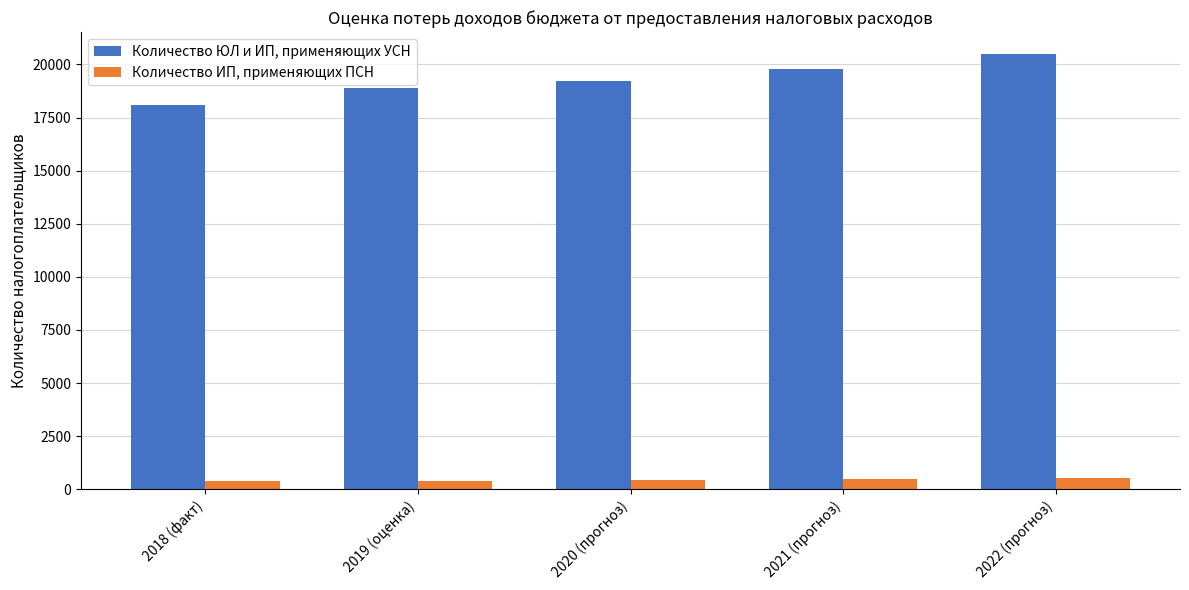

The Количество ИП, применяющих ПСН series shows 450 at 2020 (прогноз). True or false?

True